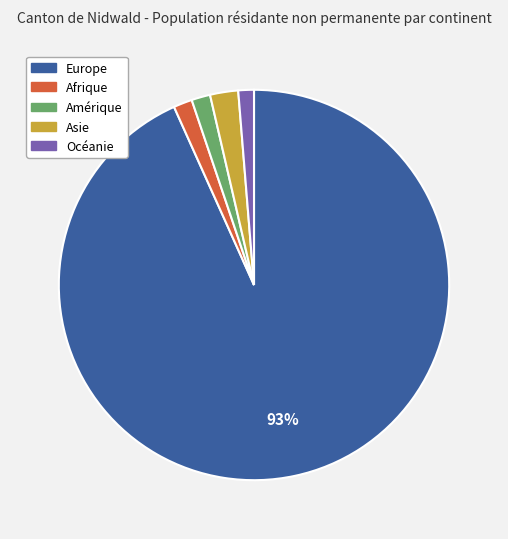

To the nearest percent, what portion does Amérique represent?

2%